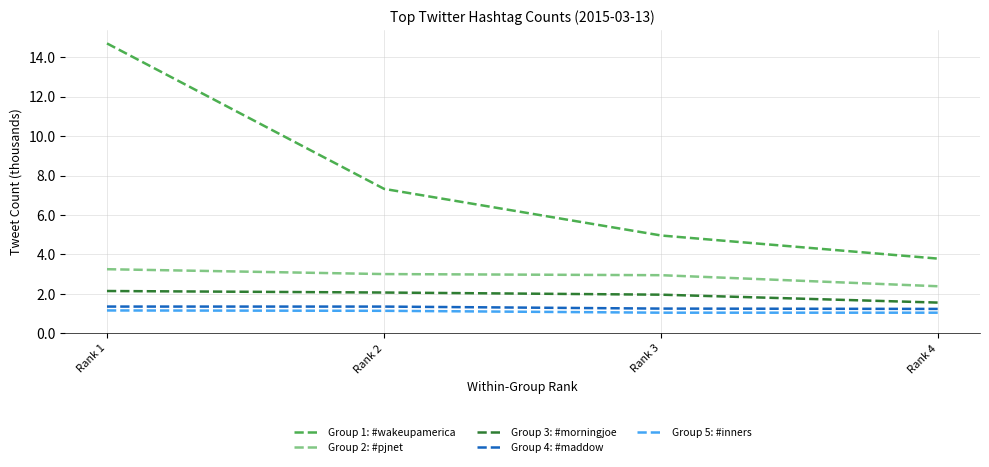

What is the difference between the highest and lowest values at Rank 3?

3.9